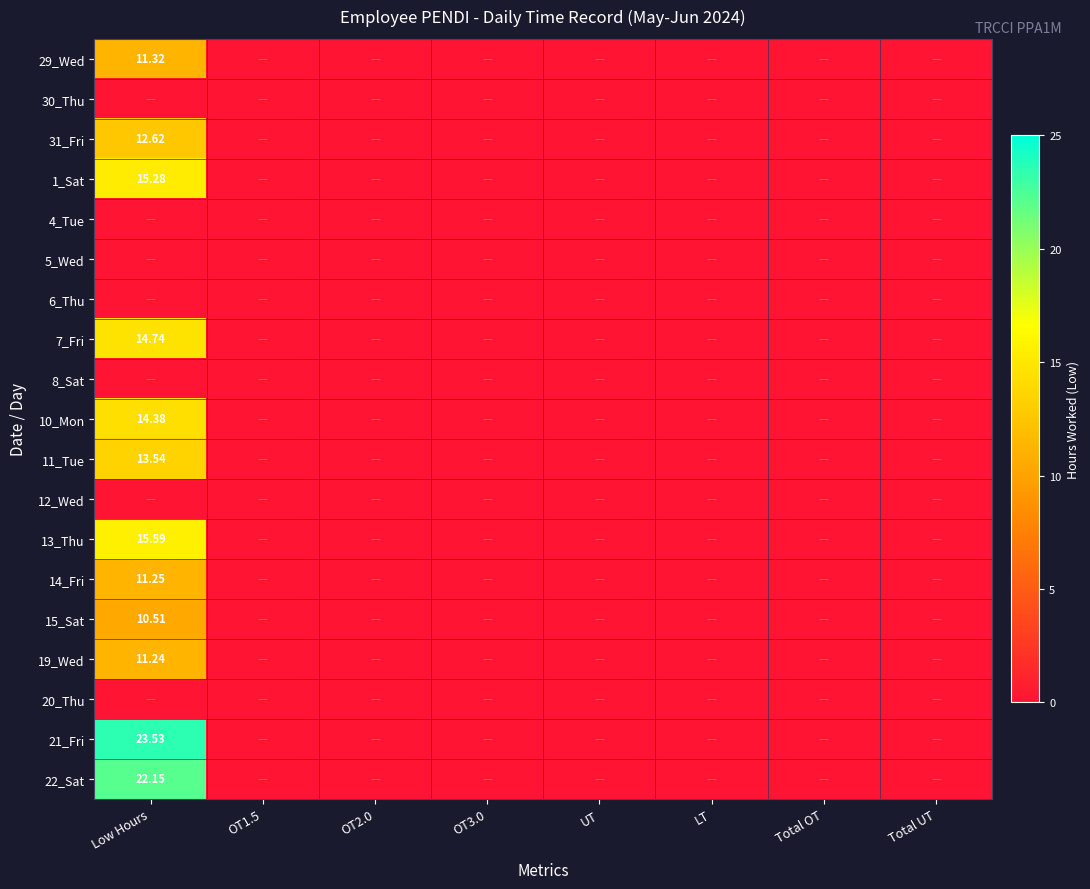

At which label is 19_Wed closest to 5?

OT1.5